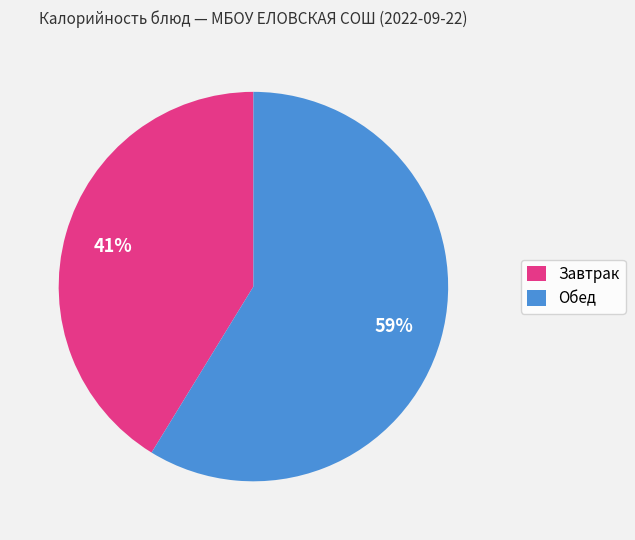

Does any single category account for the majority?

Yes